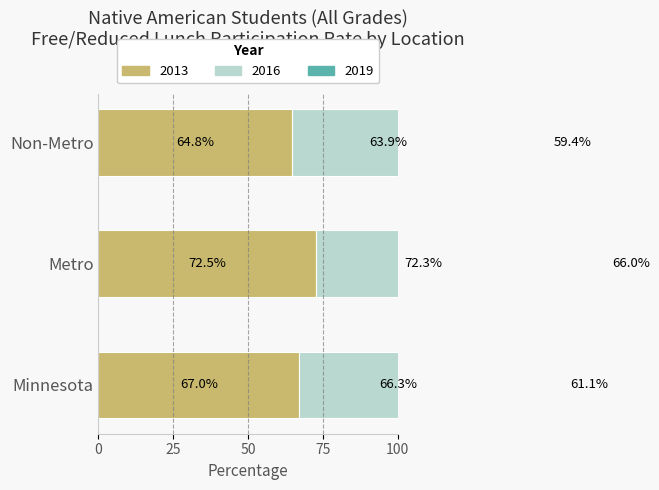

At which label does 2019 reach its peak?

Metro